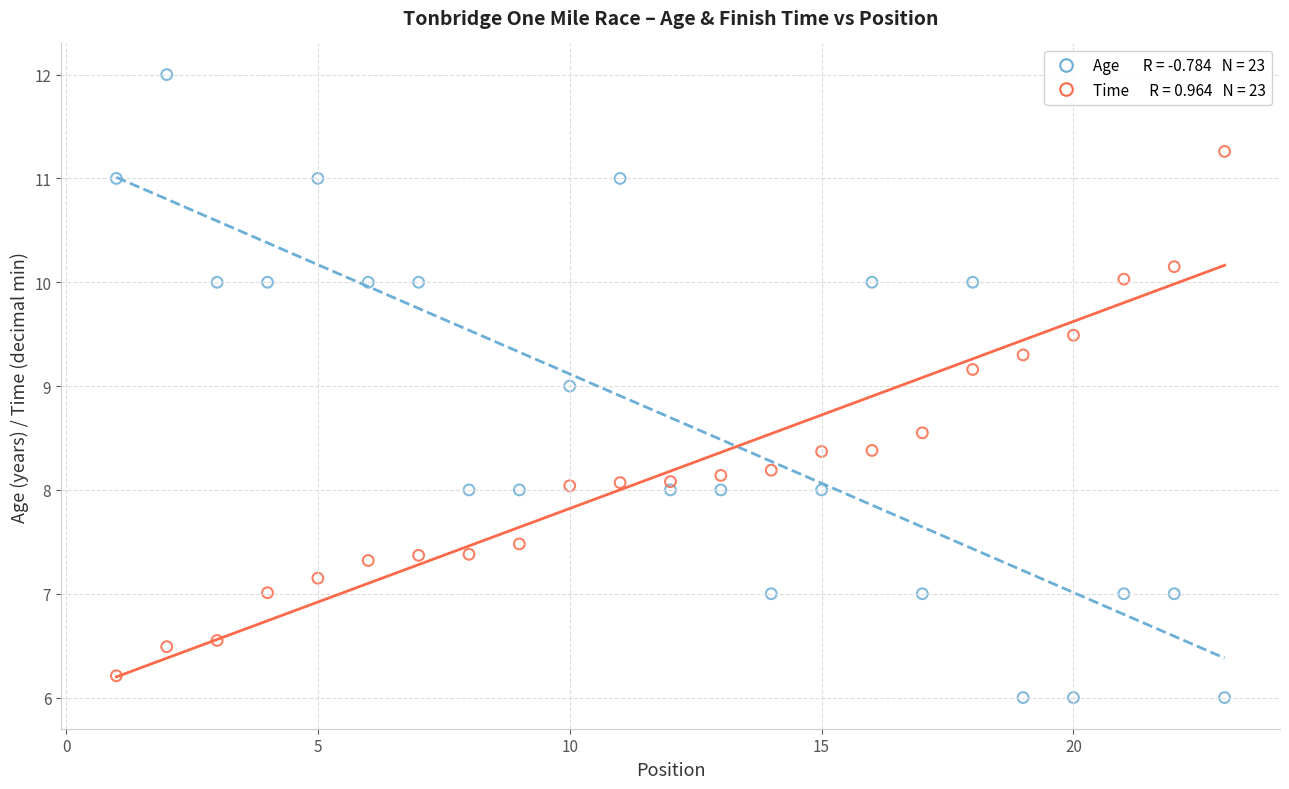

Across all data points, what is the range of X values (max minus min)?

22.0